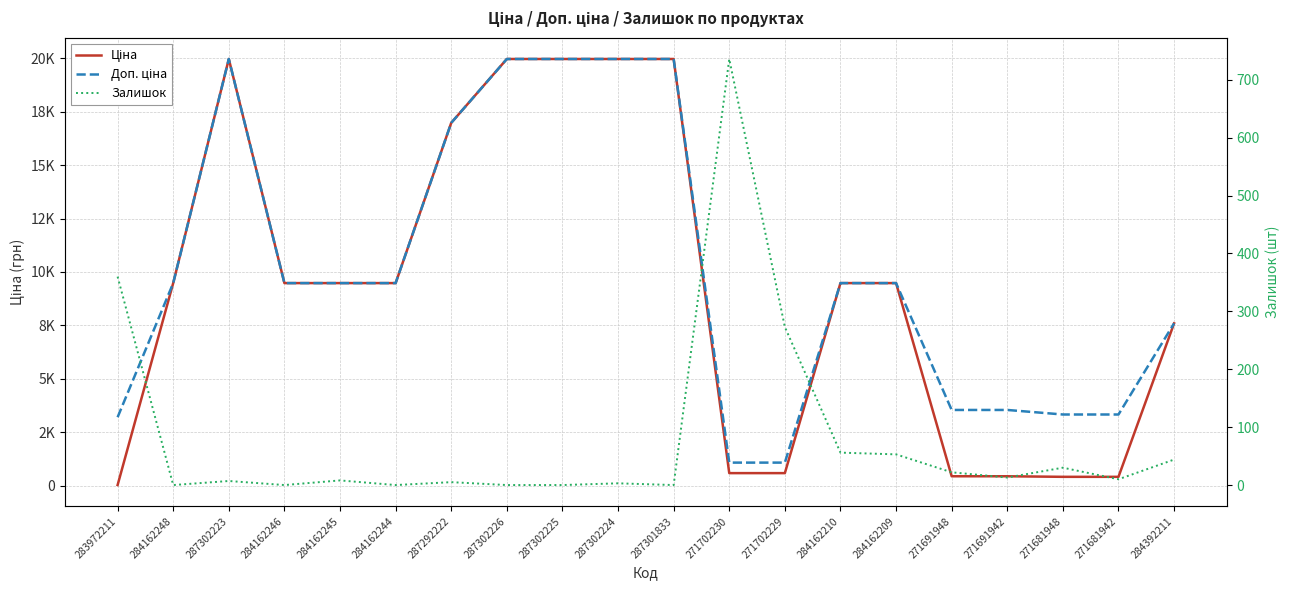

What is the label of the 18th point from the left?

271681948